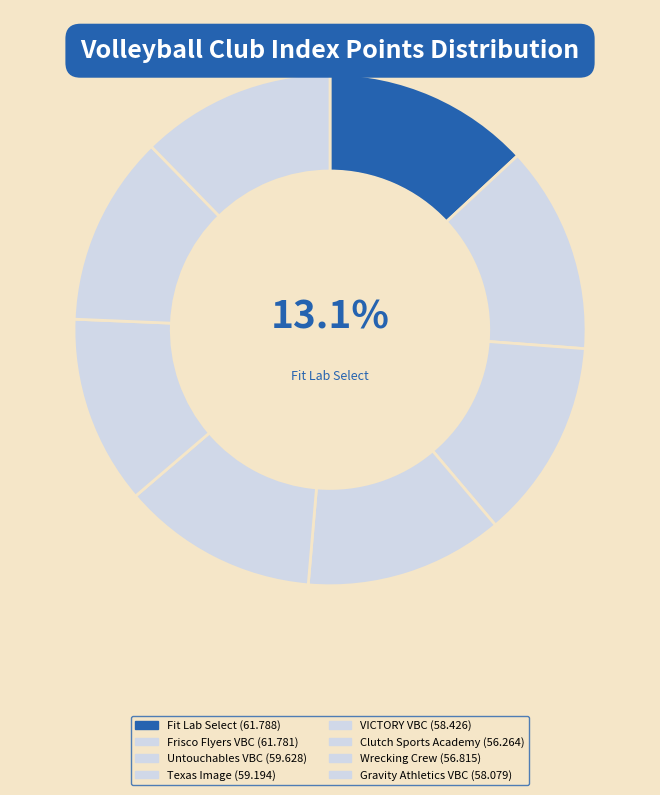

How many slices are in this pie chart?

8